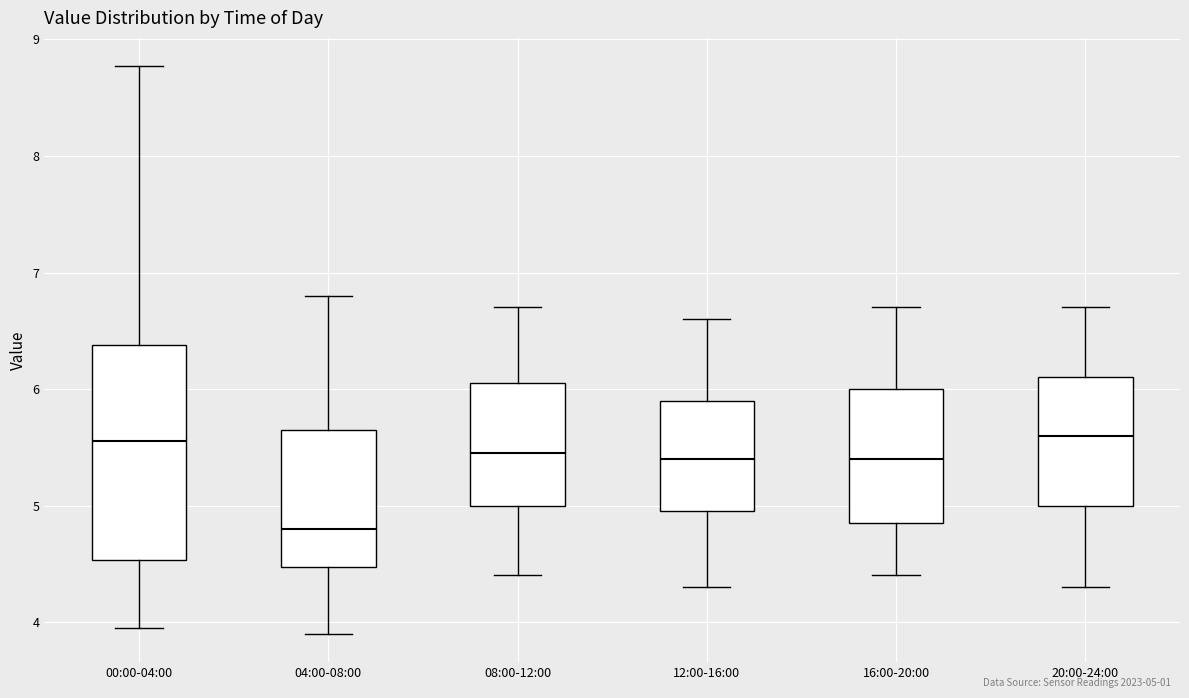

Reading left to right, read every box against the y-axis: the position of its median line, the range the box covers, and the ends of its whiskers. The values are not printed on the chart, so give them approximately, as read against the axis.

00:00-04:00: median 5.6, box 4.5 to 6.4, whiskers 4.0 to 8.8
04:00-08:00: median 4.8, box 4.5 to 5.7, whiskers 3.9 to 6.8
08:00-12:00: median 5.5, box 5.0 to 6.1, whiskers 4.4 to 6.7
12:00-16:00: median 5.4, box 5.0 to 5.9, whiskers 4.3 to 6.6
16:00-20:00: median 5.4, box 4.9 to 6.0, whiskers 4.4 to 6.7
20:00-24:00: median 5.6, box 5.0 to 6.1, whiskers 4.3 to 6.7